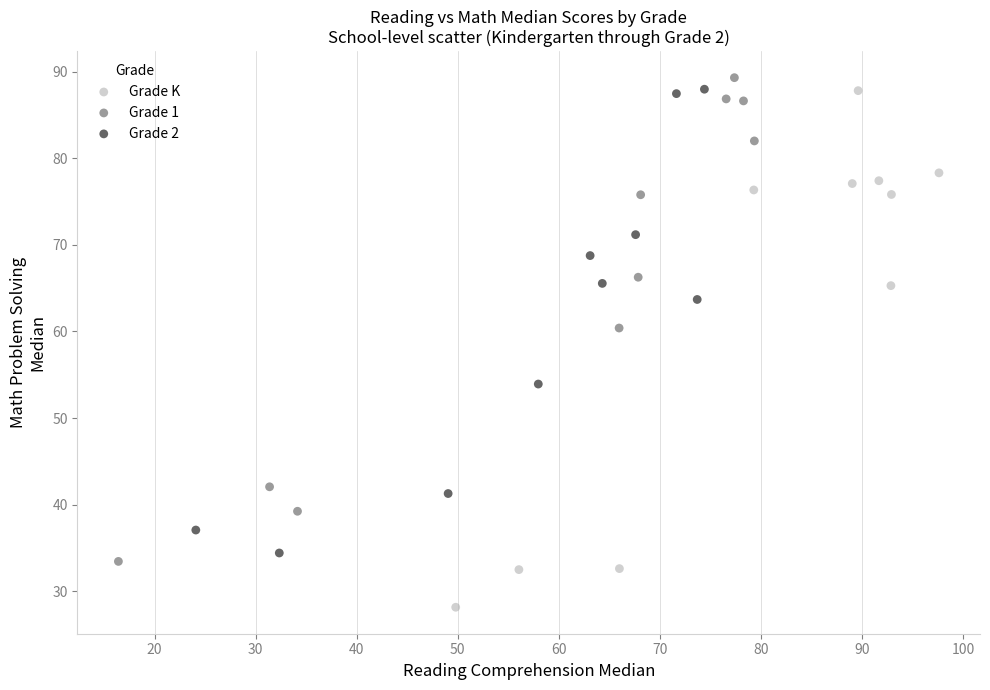

Which series has the largest Y range (max minus min)?

Grade K